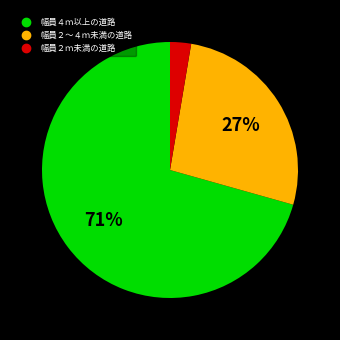

The 幅員２ｍ未満の道路 slice represents 14% of the pie. True or false?

False